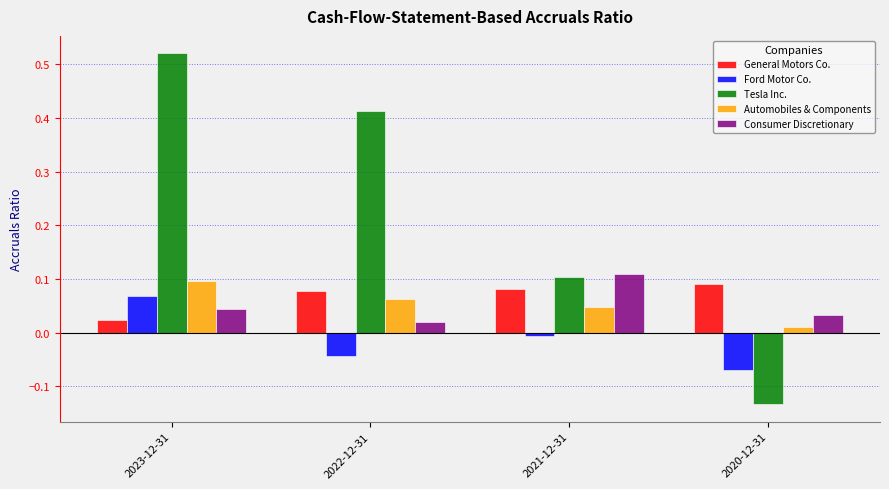

Which series has the largest total across all categories?

Tesla Inc.